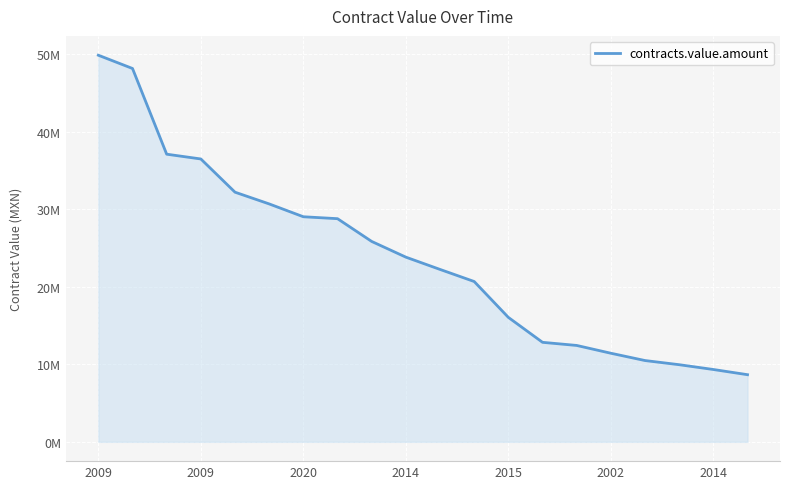

Is this an area chart (filled region under the line)?

Yes